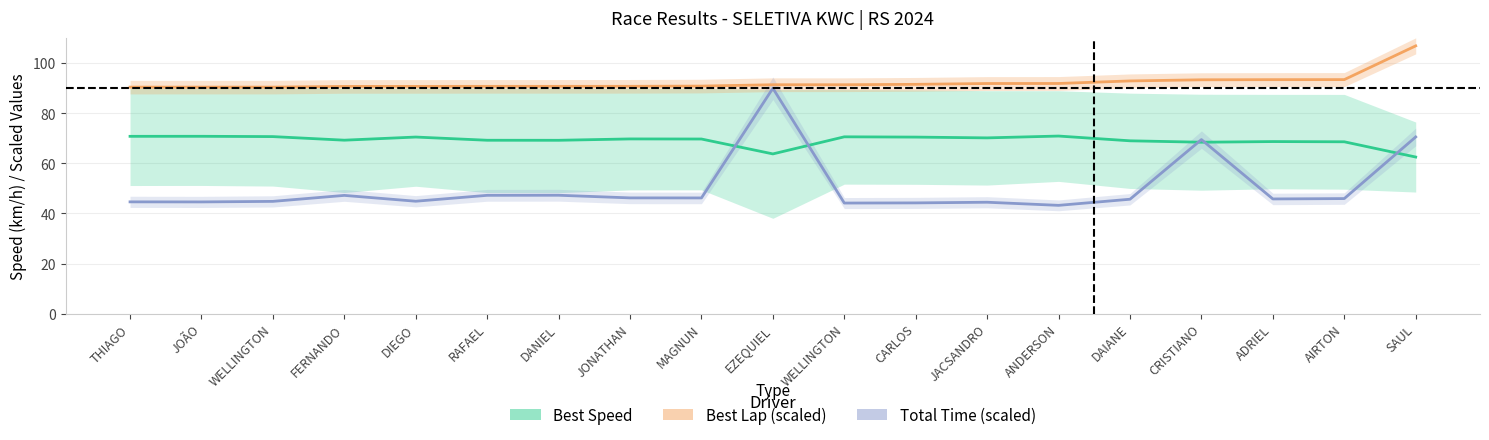

What is the label of the 12th point from the left?

CARLOS